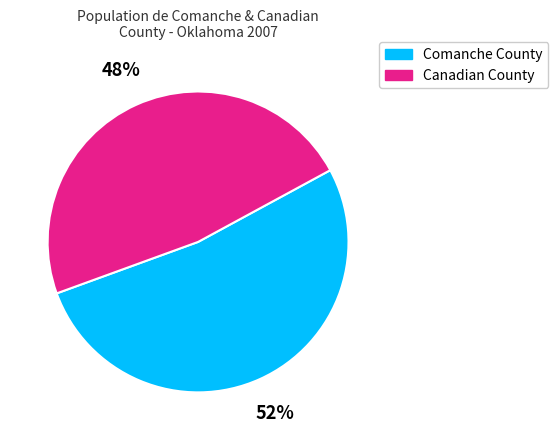

Which slice is the largest?

Comanche County